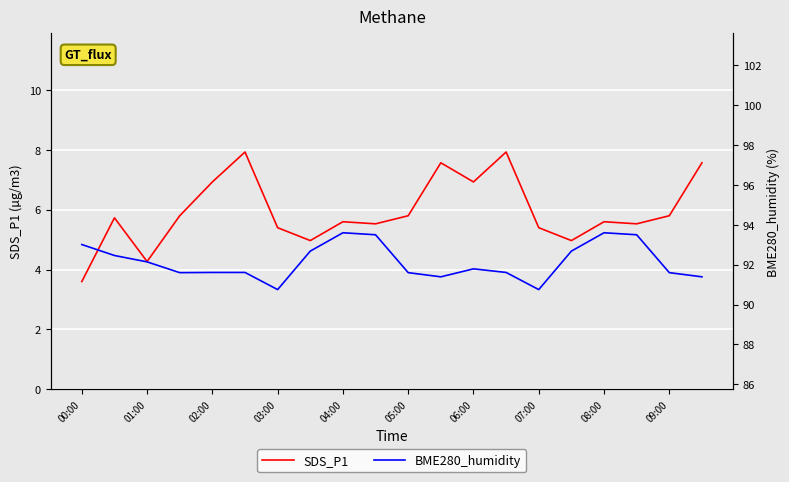

True or false: BME280_humidity and SDS_P1 cross at least once.

False